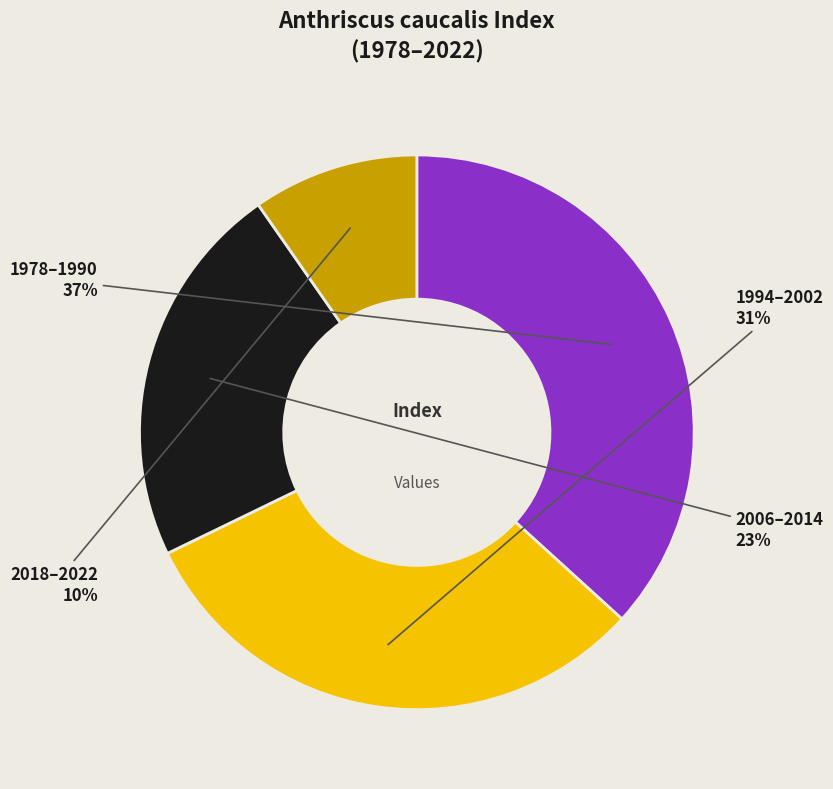

True or false: 2018–2022 accounts for 10% of the total.

True